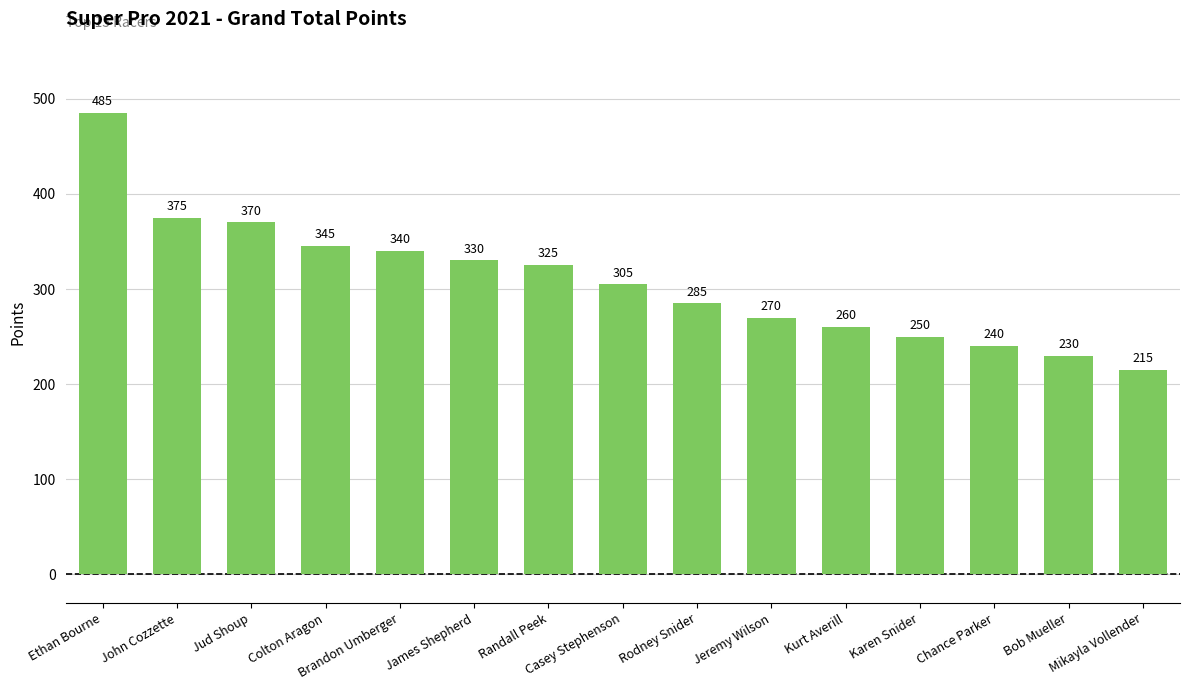

What is the label of the 3rd bar from the left?

Jud Shoup